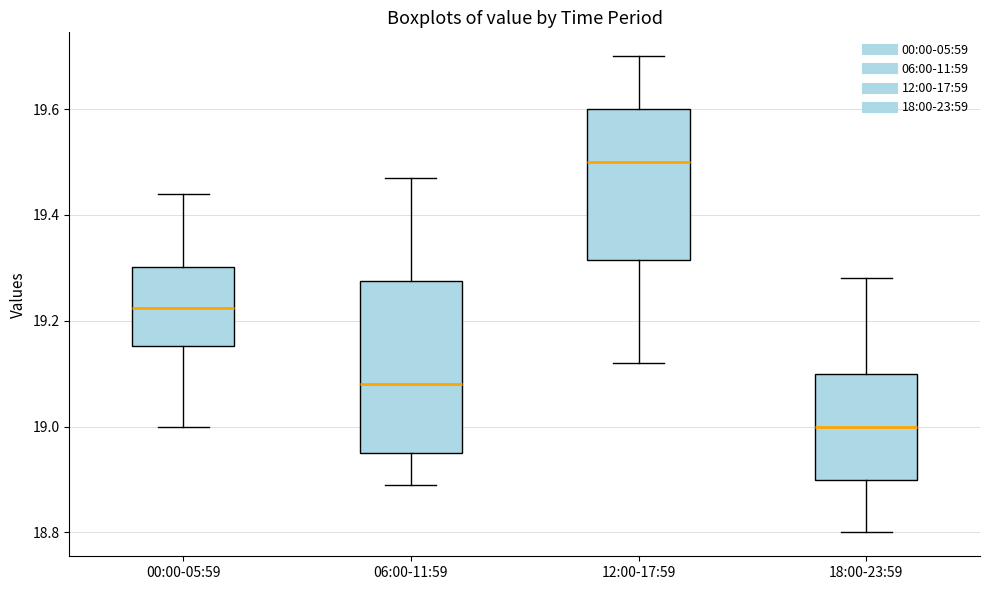

Where does the median line of the box for 06:00-11:59 sit on the y-axis? The values are not printed on the chart, so give them approximately, as read against the axis.

19.08